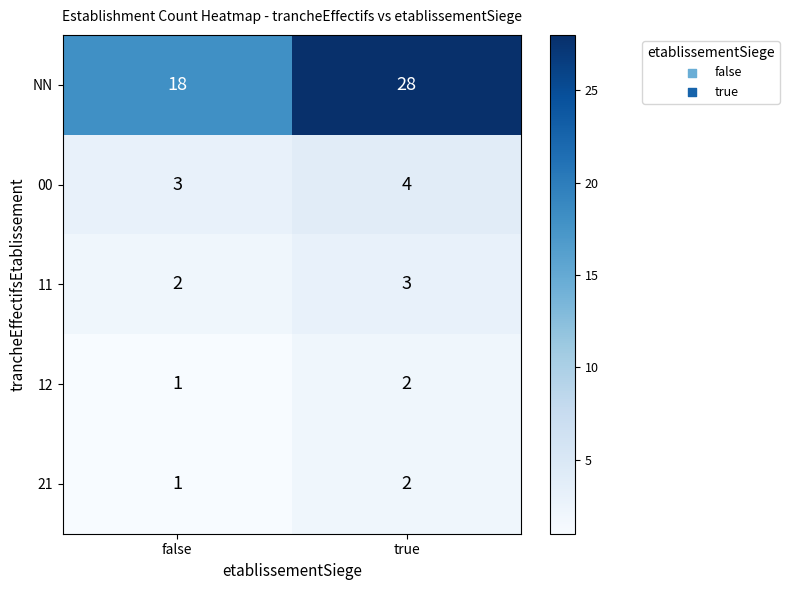

Which series has the widest spread of values?

NN